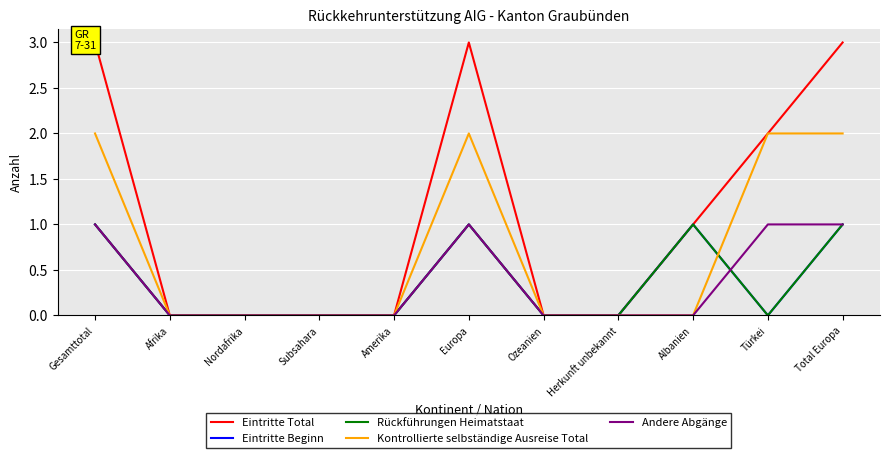

True or false: Andere Abgänge has more than 2 points higher than both neighbors.

False